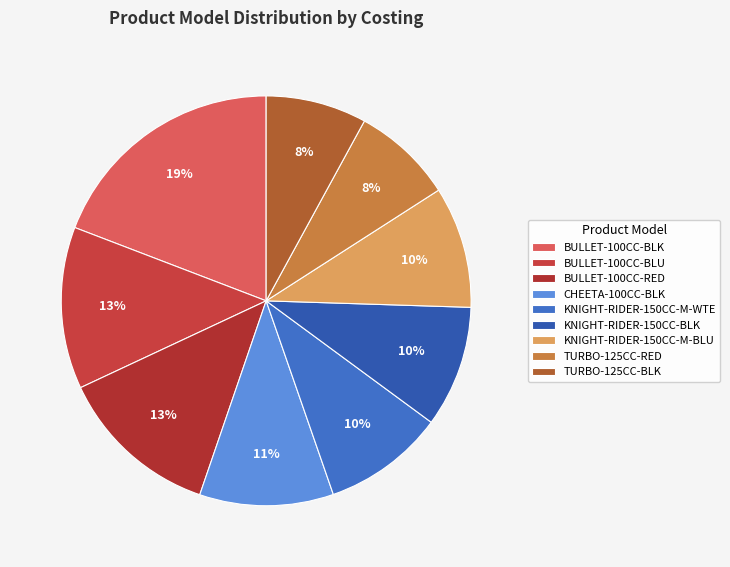

What is the largest slice in the pie chart?

BULLET-100CC-BLK